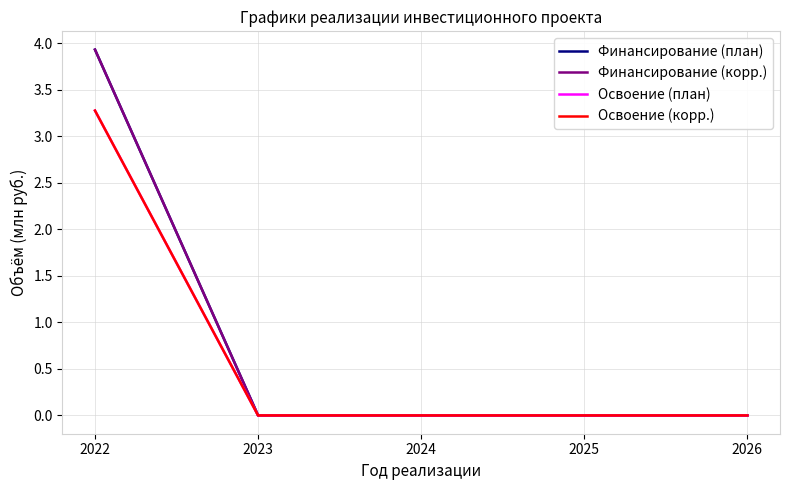

Is this an area chart (filled region under the line)?

No